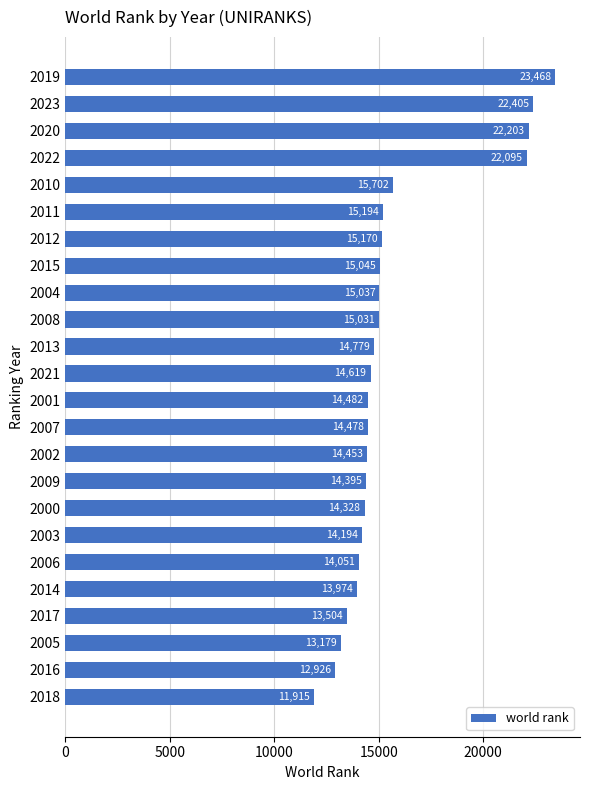

What is the change in value from 2002 to 2011?

+741